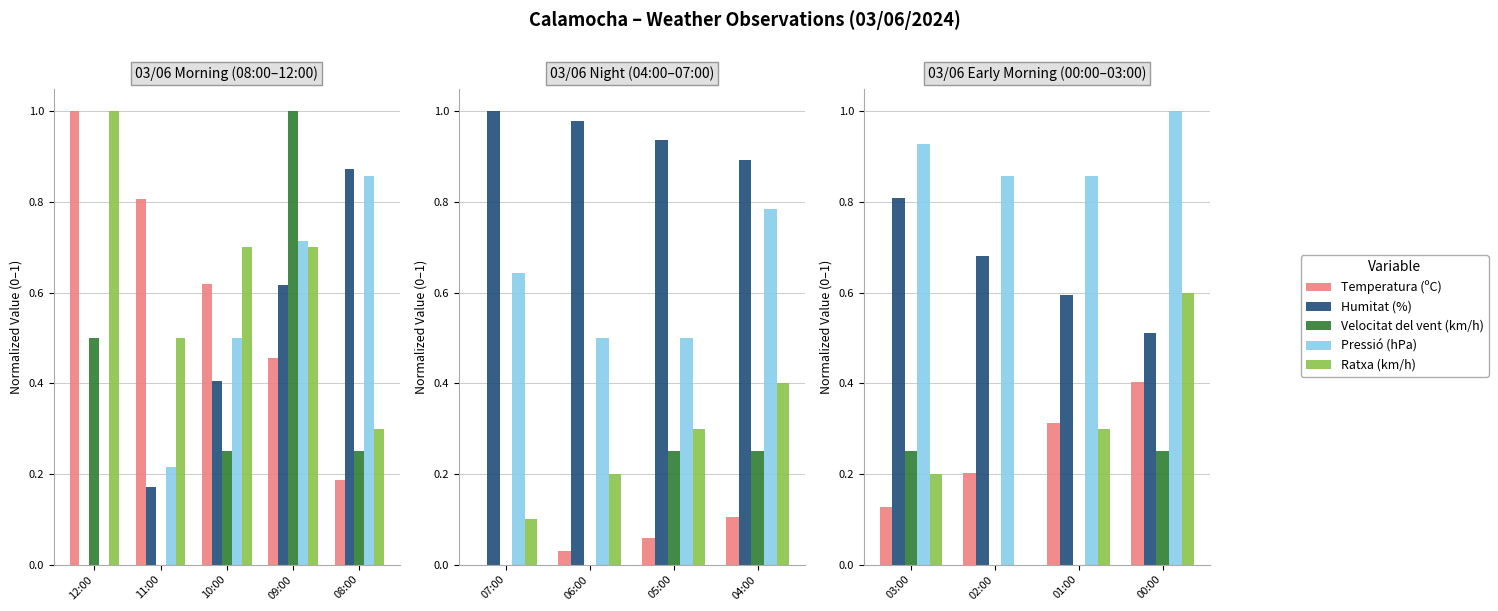

What is the average value of the Temperatura (ºC) series?

0.3